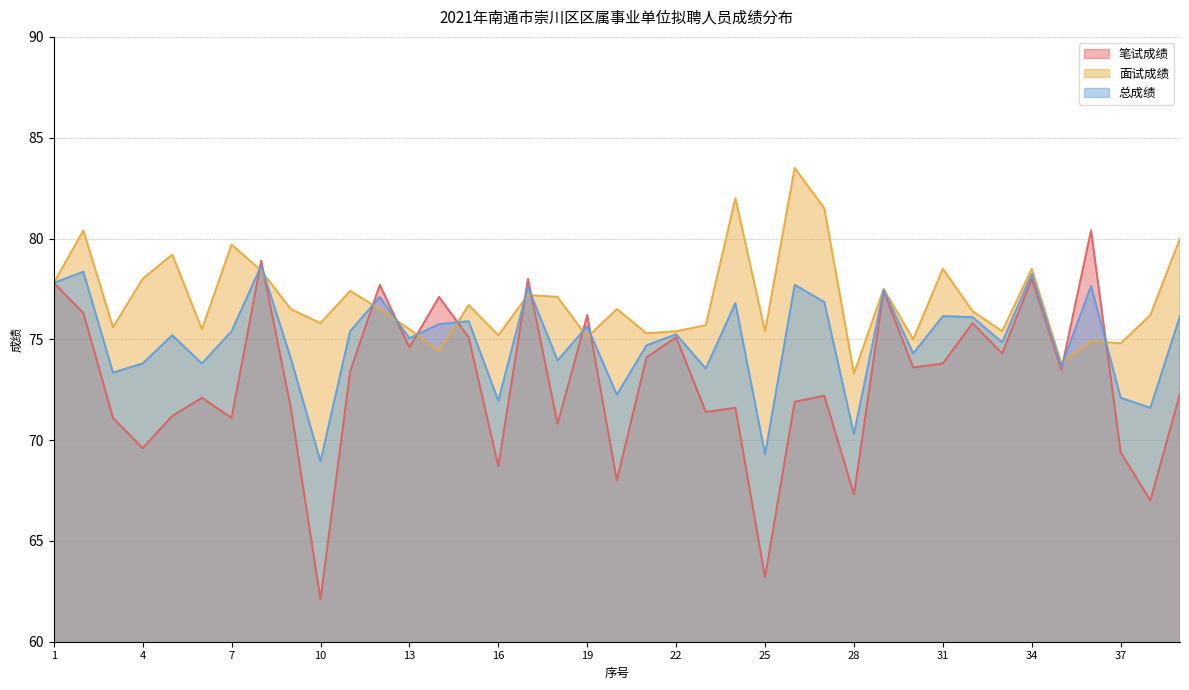

What are all the series names shown in the legend?

笔试成绩, 面试成绩, 总成绩